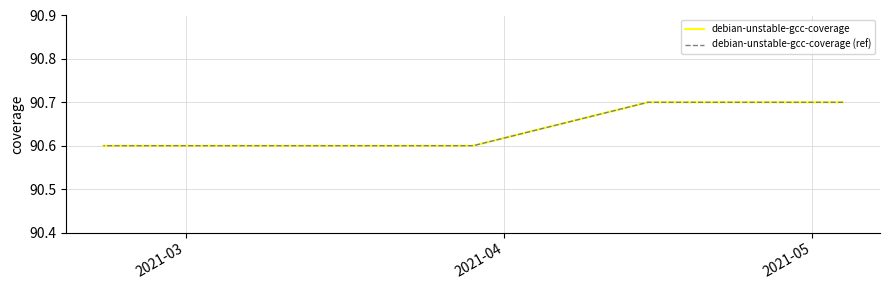

True or false: debian-unstable-gcc-coverage (ref) and debian-unstable-gcc-coverage cross at least once.

False